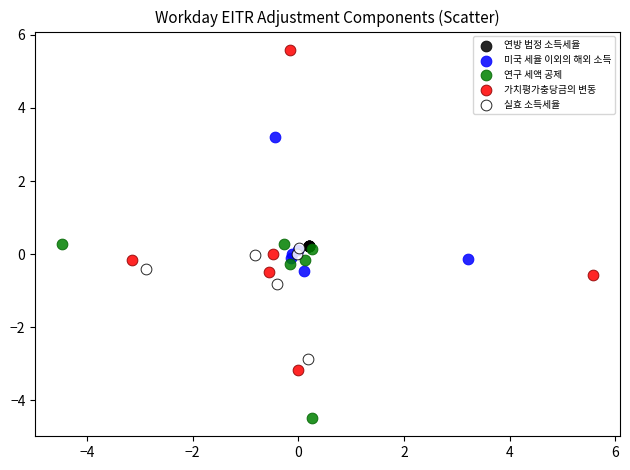

What are all the series names shown in the legend?

연방 법정 소득세율, 미국 세율 이외의 해외 소득, 연구 세액 공제, 가치평가충당금의 변동, 실효 소득세율